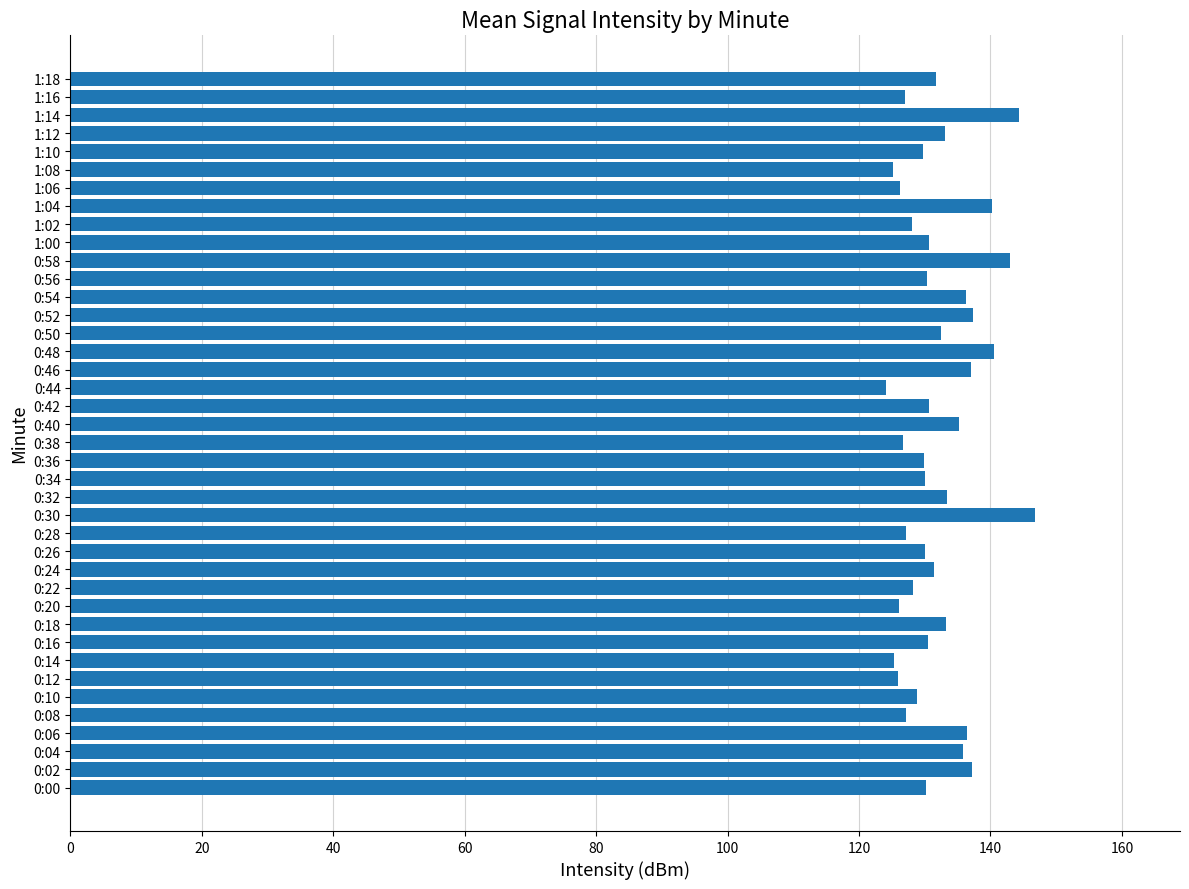

Which has a higher value, 0:46 or 0:14?

0:46